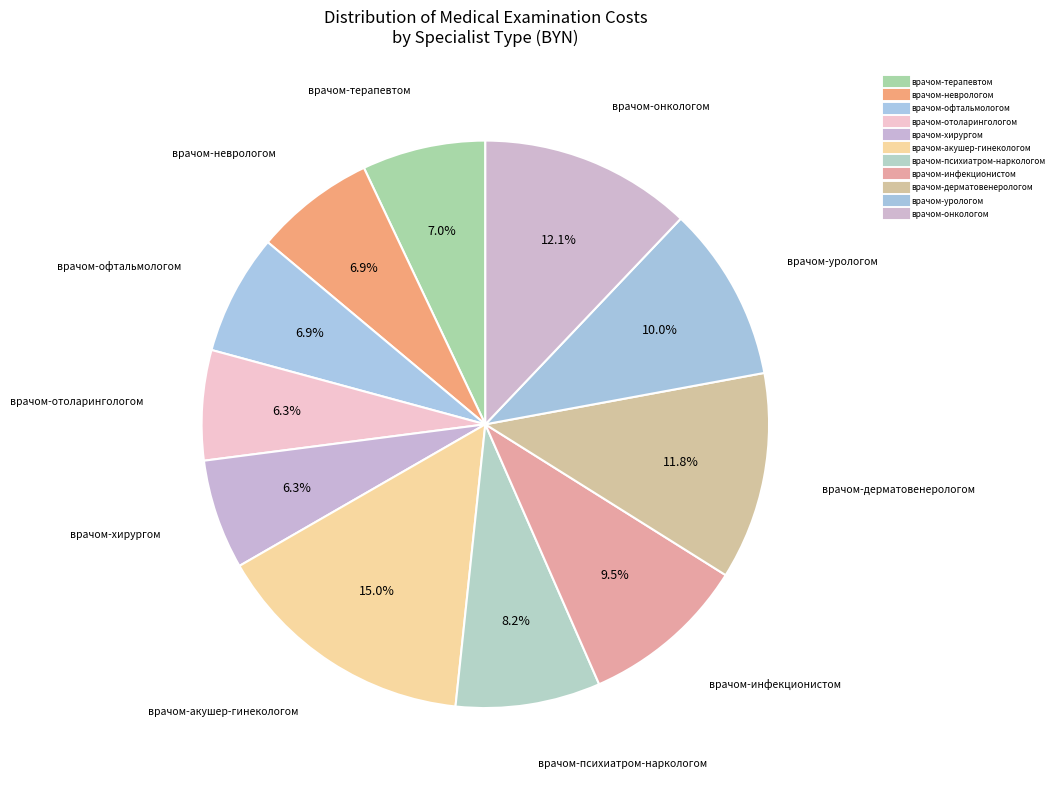

What is the largest slice in the pie chart?

врачом-акушер-гинекологом